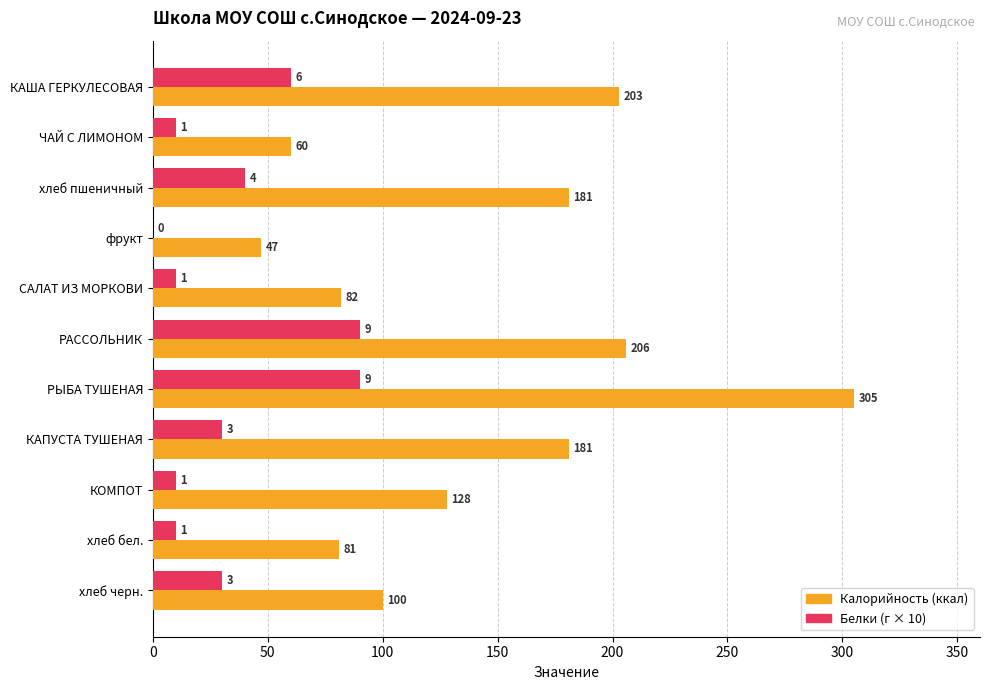

What is the total value across all series at КАПУСТА ТУШЕНАЯ?

211